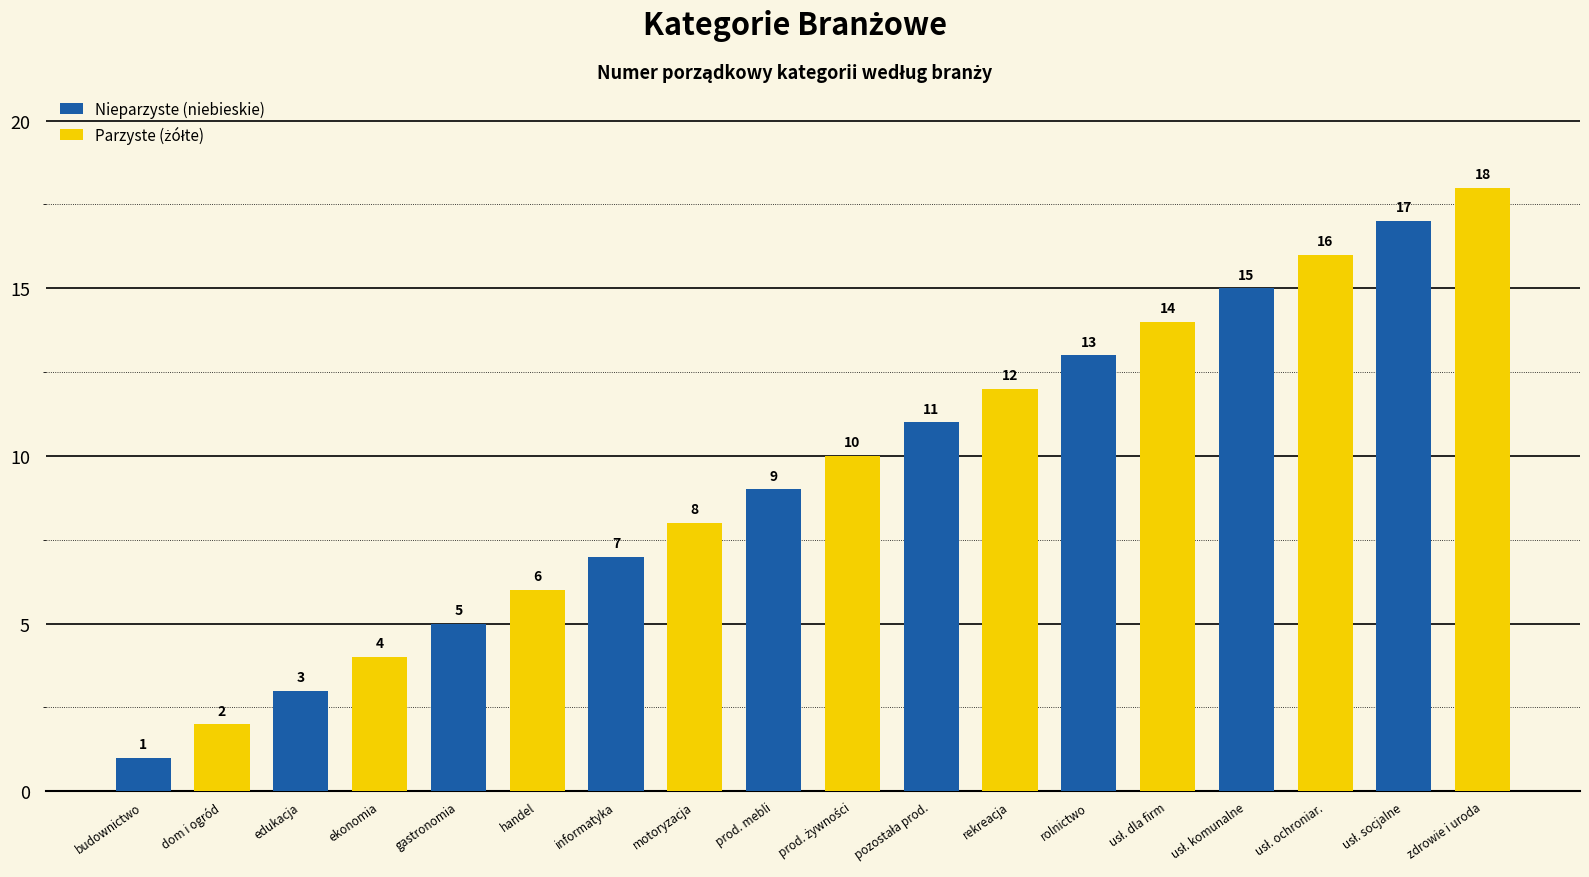

What is the label of the 7th bar from the right?

rekreacja